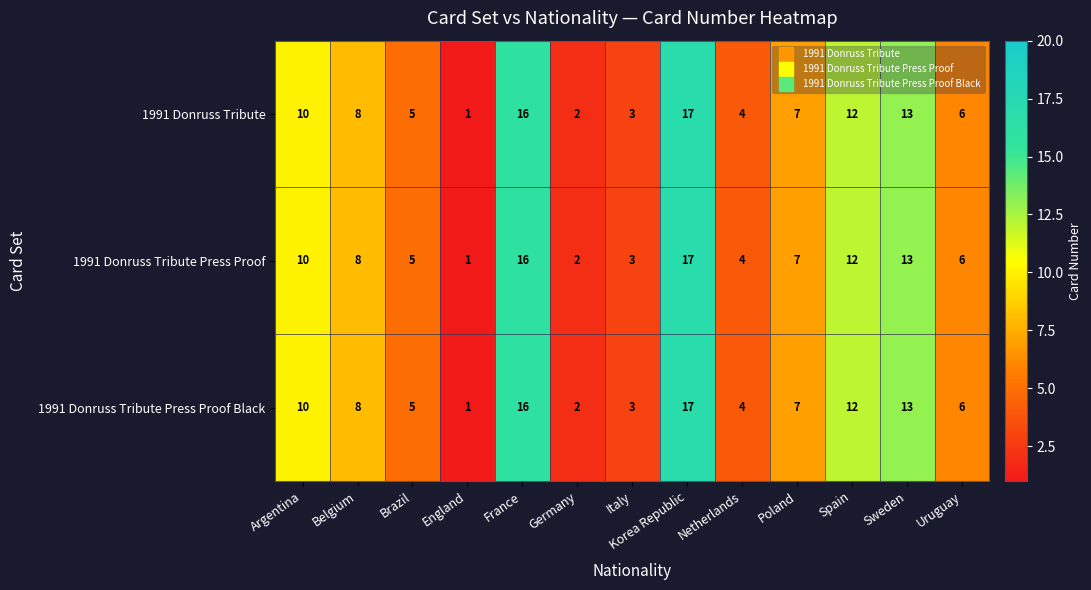

What is the average value of the 1991 Donruss Tribute series?

8